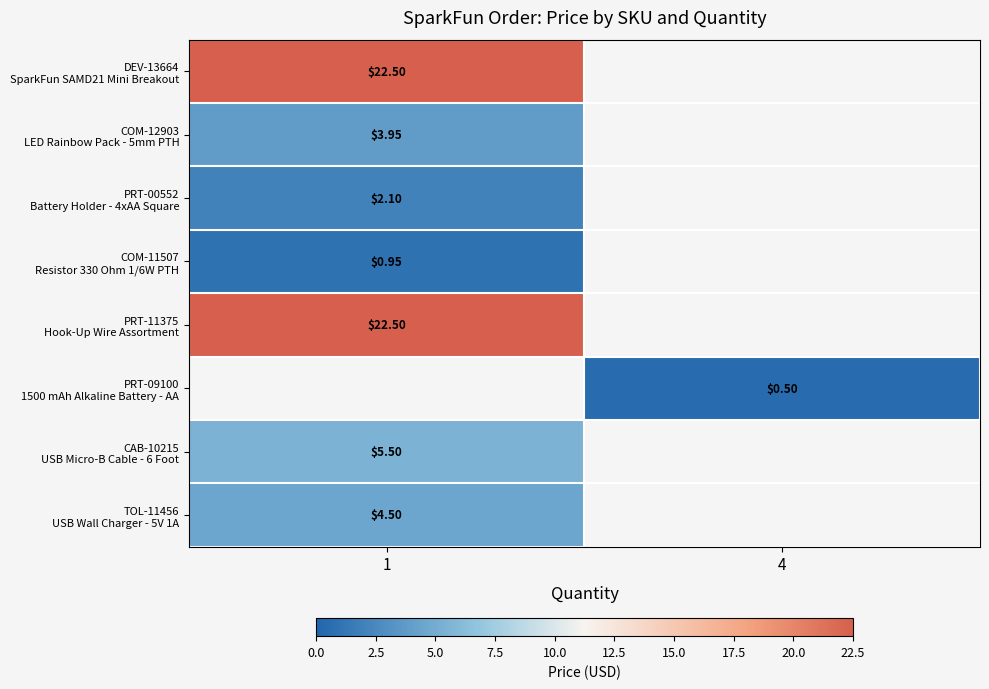

The PRT-09100 1500 mAh Alkaline Battery - AA series shows 0.7 at 4. True or false?

False